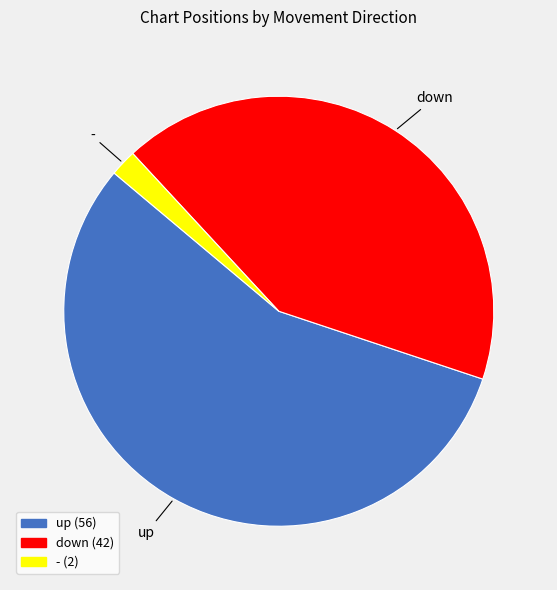

True or false: down accounts for 42% of the total.

True